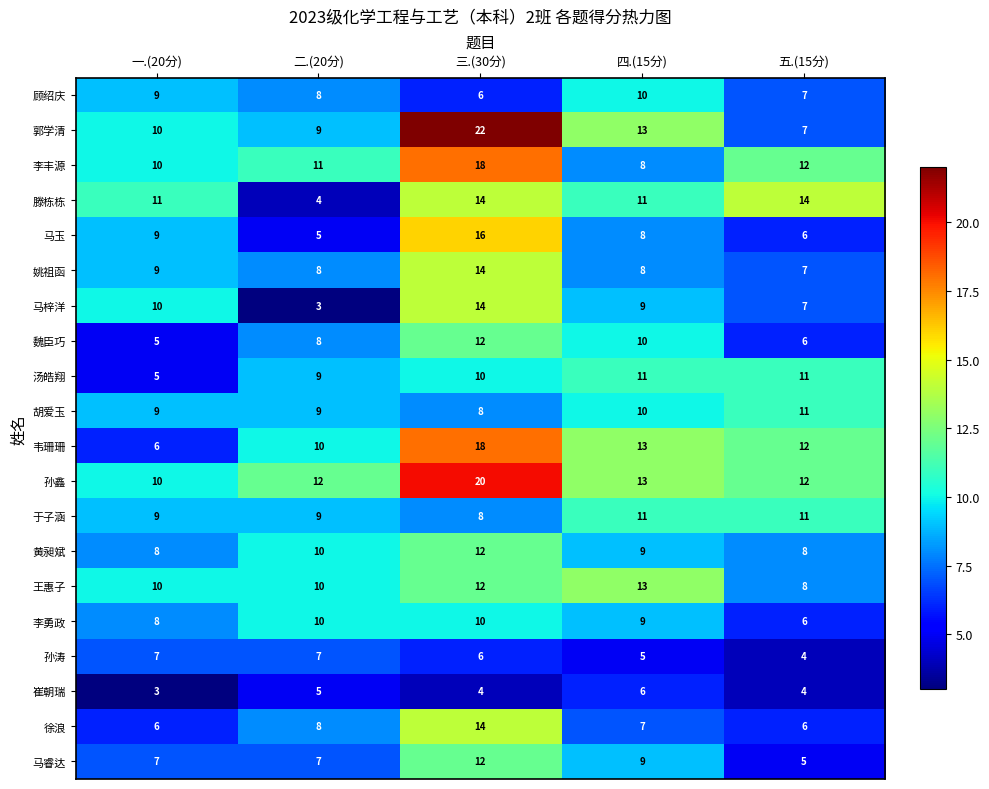

What is the difference between the maximum and second lowest values in the 韦珊珊 series?

8